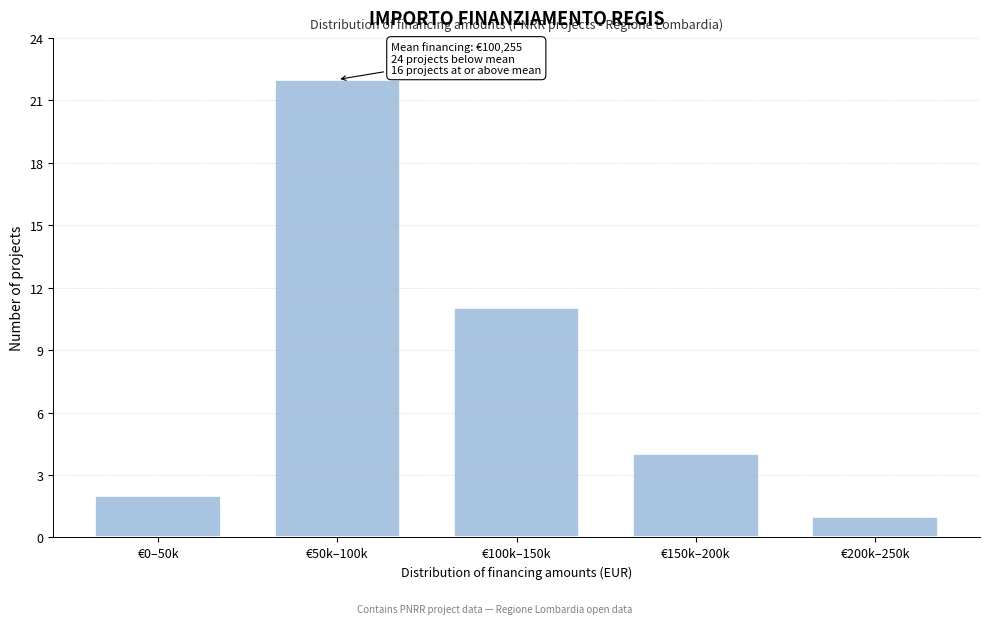

Reading right to left, list all the values displayed in this chart.

€200k–250k=1	€150k–200k=4	€100k–150k=11	€50k–100k=22	€0–50k=2